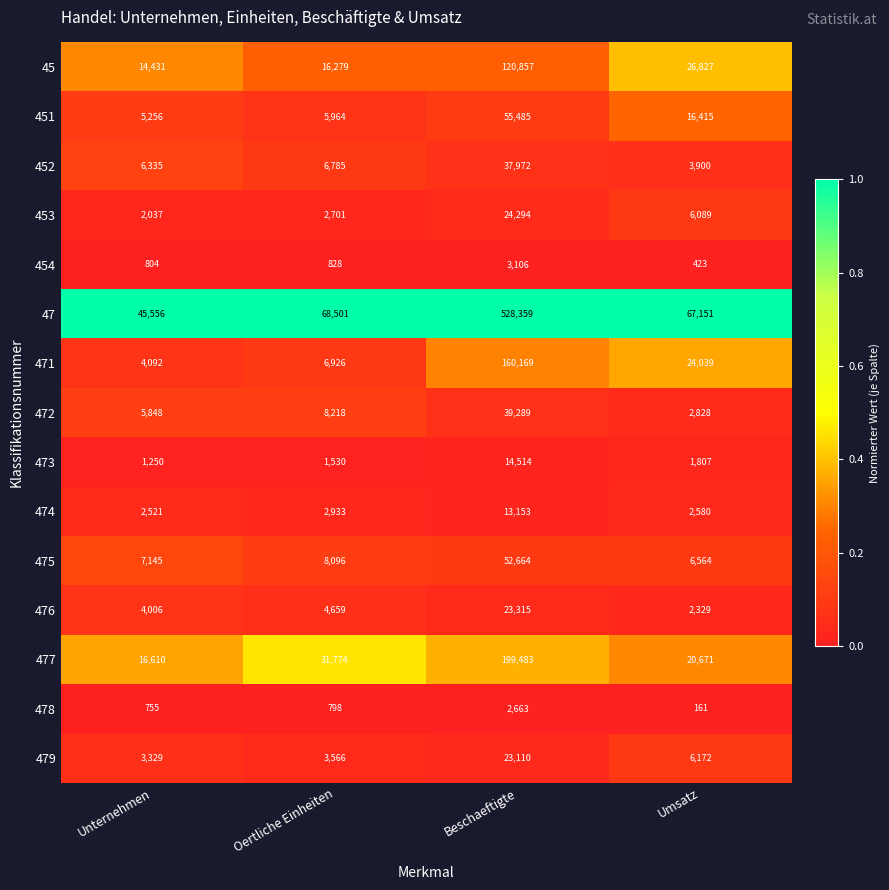

The value of 472 at Unternehmen is 10281. True or false?

False